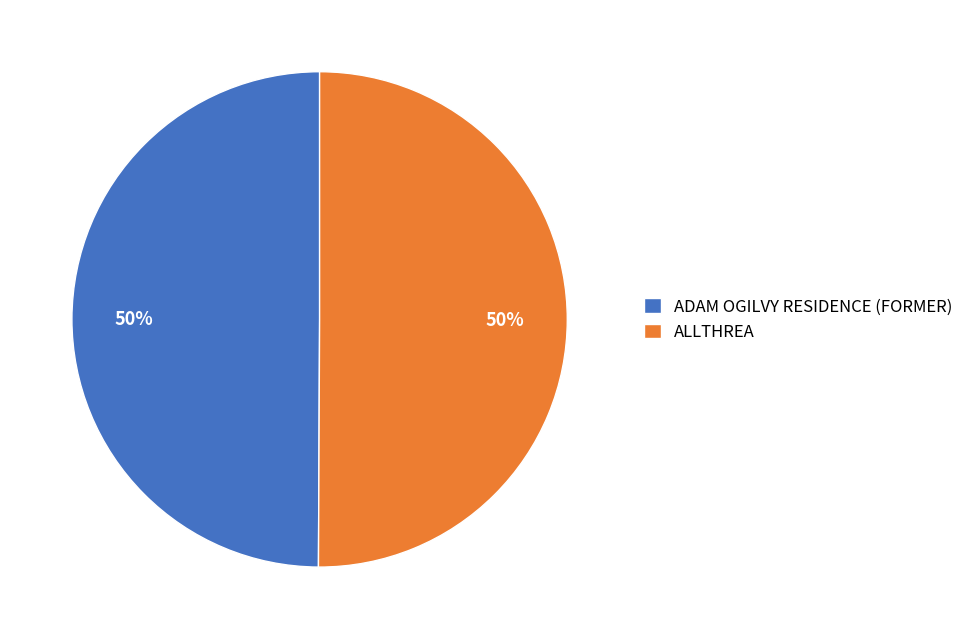

What is the ratio of the value at ALLTHREA to the value at ADAM OGILVY RESIDENCE (FORMER)?

1.0